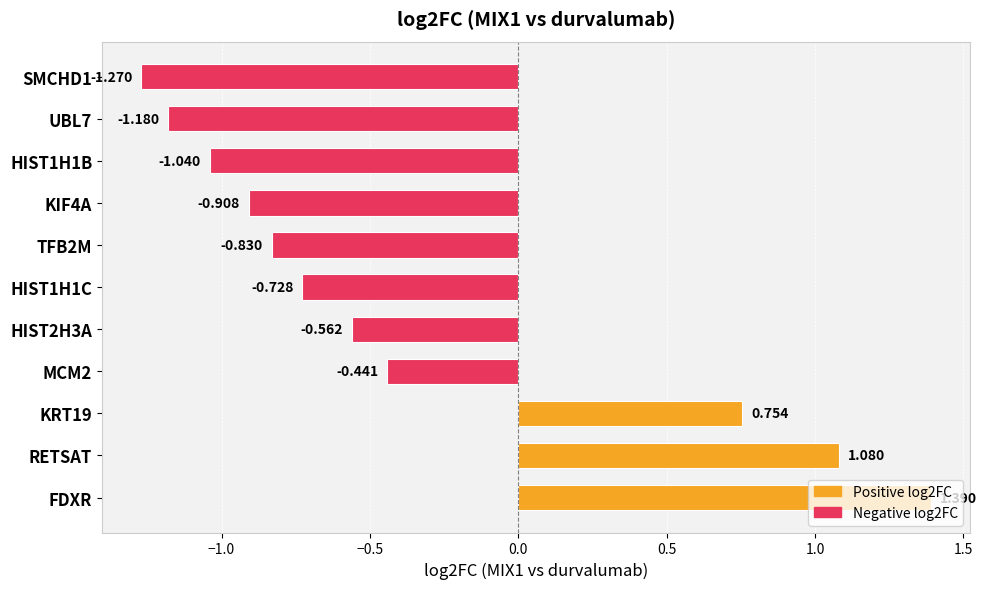

The value at HIST1H1B is -1.6. True or false?

False